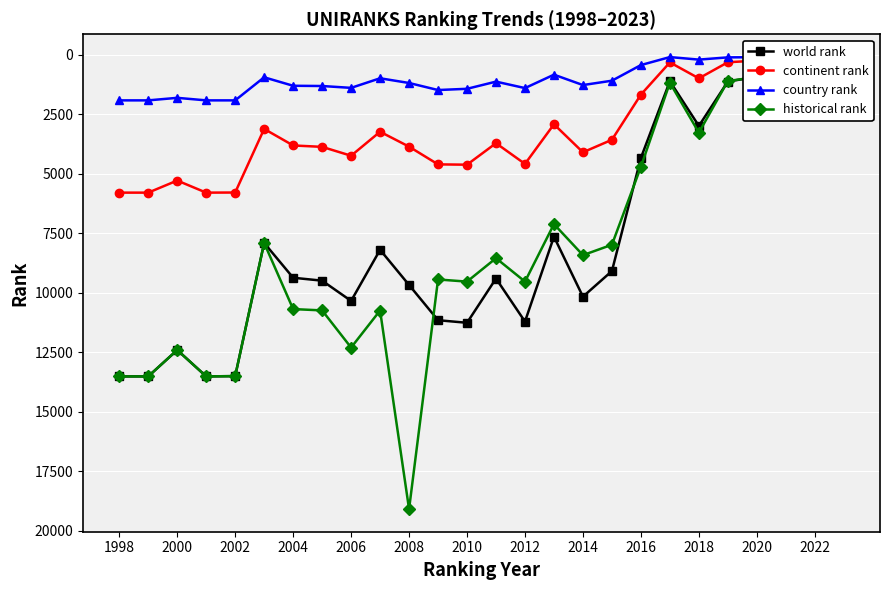

The value of country rank at 2004 is 1313.0. True or false?

True